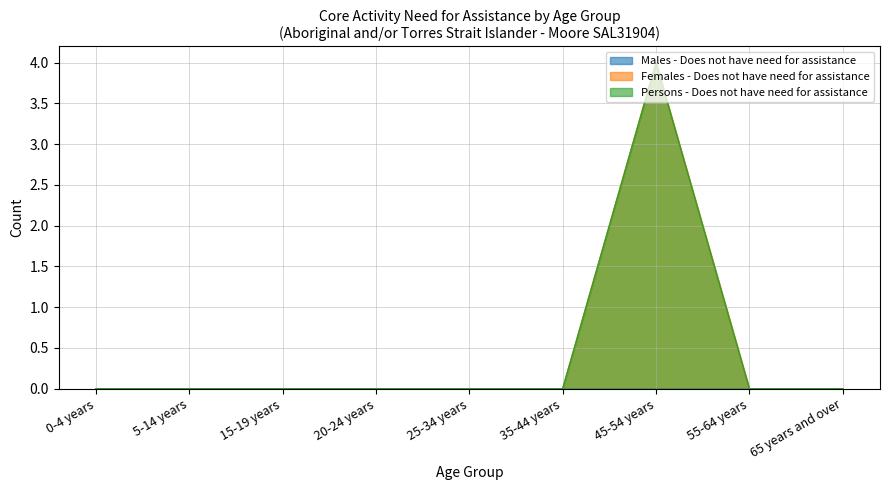

True or false: Persons - Does not have need for assistance and Females - Does not have need for assistance cross at least once.

False